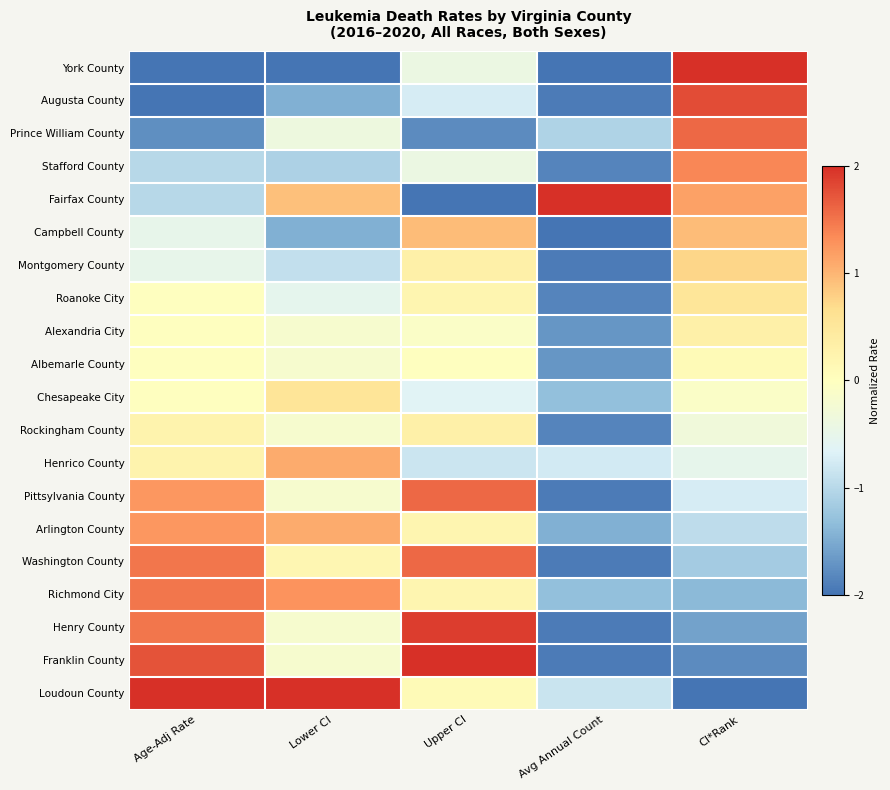

Reading left to right, transcribe all the data shown in this chart.

York County: Age-Adj Rate=-2.0	Lower CI=-2.0	Upper CI=-0.4	Avg Annual Count=-2.0	CI*Rank=2.0
Augusta County: Age-Adj Rate=-2.0	Lower CI=-1.5	Upper CI=-0.7	Avg Annual Count=-1.9	CI*Rank=1.8
Prince William County: Age-Adj Rate=-1.8	Lower CI=-0.4	Upper CI=-1.8	Avg Annual Count=-1.1	CI*Rank=1.6
Stafford County: Age-Adj Rate=-1.0	Lower CI=-1.1	Upper CI=-0.4	Avg Annual Count=-1.8	CI*Rank=1.4
Fairfax County: Age-Adj Rate=-1.0	Lower CI=0.9	Upper CI=-2.0	Avg Annual Count=2.0	CI*Rank=1.2
Campbell County: Age-Adj Rate=-0.5	Lower CI=-1.5	Upper CI=0.9	Avg Annual Count=-2.0	CI*Rank=0.9
Montgomery County: Age-Adj Rate=-0.5	Lower CI=-0.9	Upper CI=0.3	Avg Annual Count=-1.9	CI*Rank=0.7
Roanoke City: Age-Adj Rate=-0.0	Lower CI=-0.5	Upper CI=0.2	Avg Annual Count=-1.8	CI*Rank=0.5
Alexandria City: Age-Adj Rate=-0.0	Lower CI=-0.2	Upper CI=-0.1	Avg Annual Count=-1.7	CI*Rank=0.3
Albemarle County: Age-Adj Rate=-0.0	Lower CI=-0.2	Upper CI=-0.0	Avg Annual Count=-1.7	CI*Rank=0.1
Chesapeake City: Age-Adj Rate=-0.0	Lower CI=0.5	Upper CI=-0.6	Avg Annual Count=-1.3	CI*Rank=-0.1
Rockingham County: Age-Adj Rate=0.2	Lower CI=-0.2	Upper CI=0.3	Avg Annual Count=-1.8	CI*Rank=-0.3
Henrico County: Age-Adj Rate=0.2	Lower CI=1.1	Upper CI=-0.8	Avg Annual Count=-0.8	CI*Rank=-0.5
Pittsylvania County: Age-Adj Rate=1.2	Lower CI=-0.2	Upper CI=1.6	Avg Annual Count=-1.9	CI*Rank=-0.7
Arlington County: Age-Adj Rate=1.2	Lower CI=1.1	Upper CI=0.2	Avg Annual Count=-1.5	CI*Rank=-0.9
Washington County: Age-Adj Rate=1.5	Lower CI=0.2	Upper CI=1.6	Avg Annual Count=-1.9	CI*Rank=-1.2
Richmond City: Age-Adj Rate=1.5	Lower CI=1.3	Upper CI=0.2	Avg Annual Count=-1.3	CI*Rank=-1.4
Henry County: Age-Adj Rate=1.5	Lower CI=-0.2	Upper CI=1.9	Avg Annual Count=-1.9	CI*Rank=-1.6
Franklin County: Age-Adj Rate=1.7	Lower CI=-0.2	Upper CI=2.0	Avg Annual Count=-1.9	CI*Rank=-1.8
Loudoun County: Age-Adj Rate=2.0	Lower CI=2.0	Upper CI=0.1	Avg Annual Count=-0.8	CI*Rank=-2.0